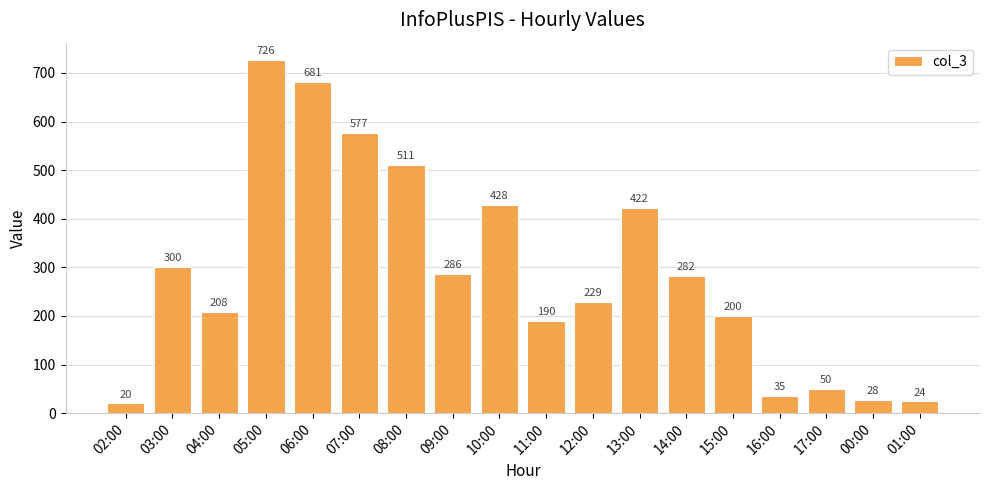

What is the ratio of the value at 02:00 to the value at 11:00?

0.1